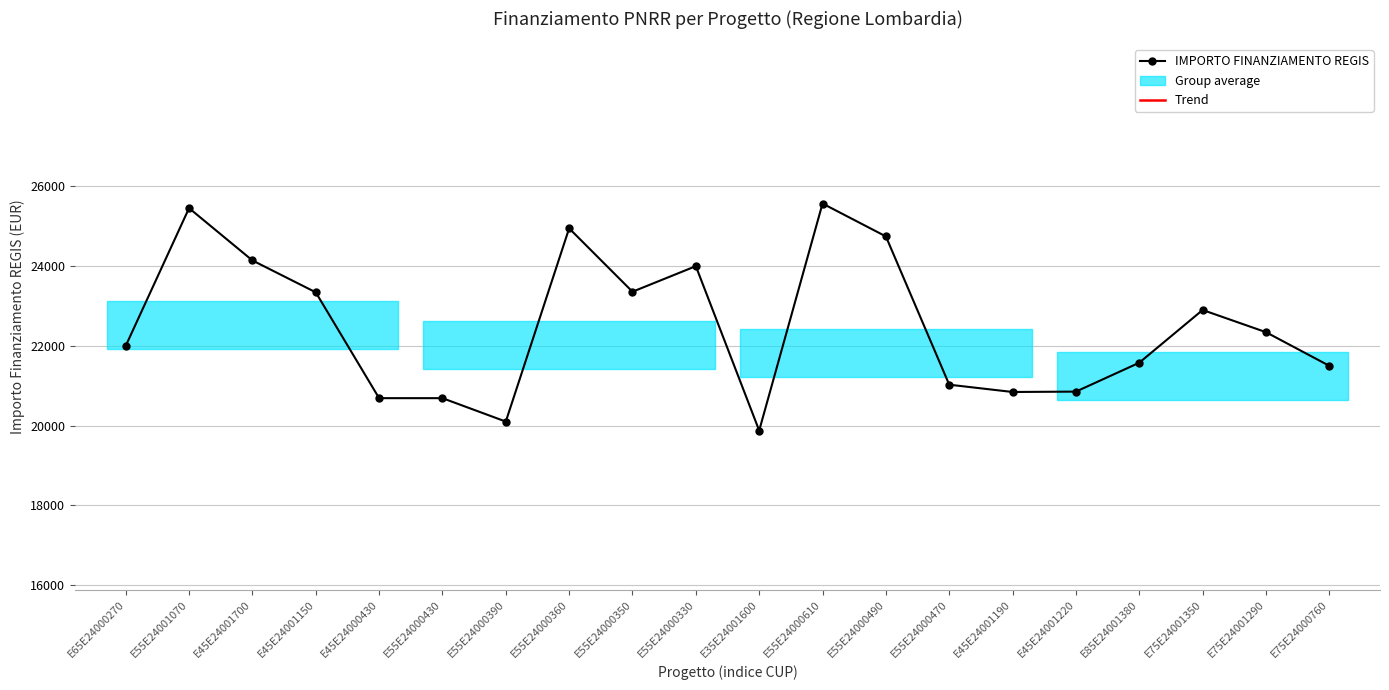

True or false: the data has more than 1 interior local peaks.

True